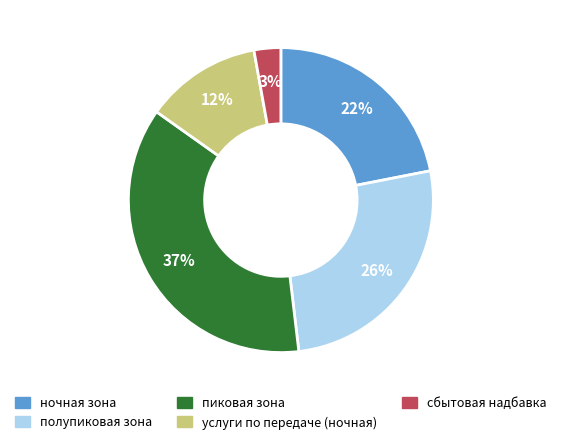

Does any single category account for the majority?

No